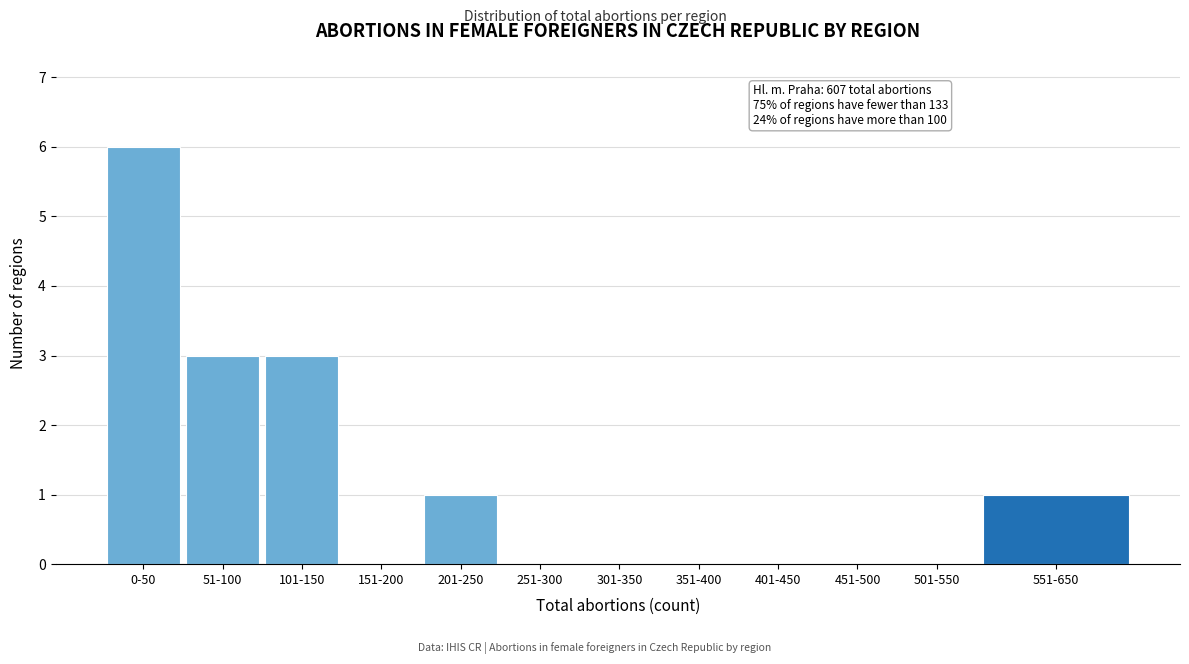

Reading right to left, list all the values displayed in this chart.

551-650=1	501-550=0	451-500=0	401-450=0	351-400=0	301-350=0	251-300=0	201-250=1	151-200=0	101-150=3	51-100=3	0-50=6